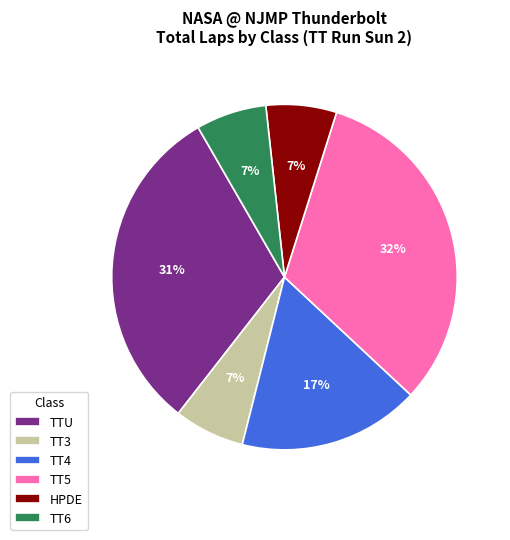

How many segments does this pie chart have?

6